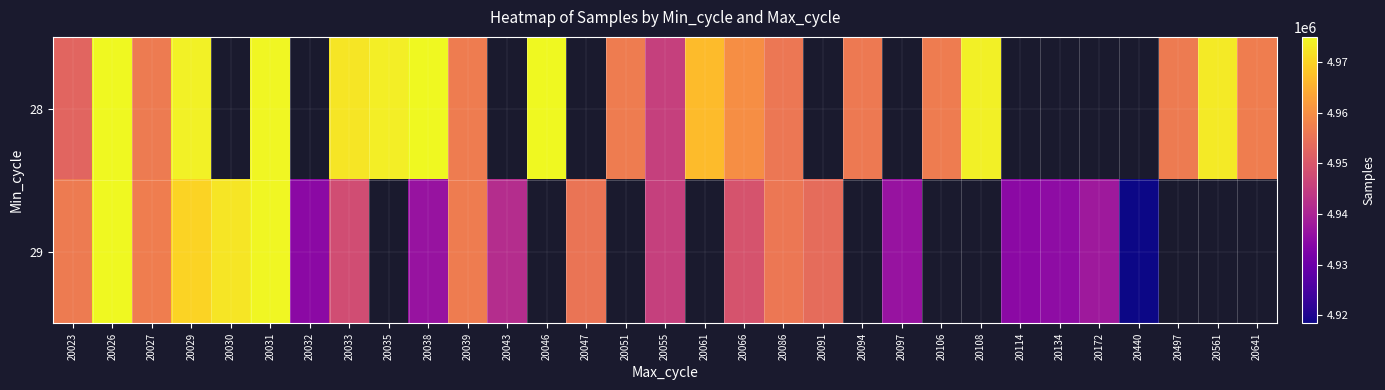

What is the highest value of the 29 series?

4974930.0